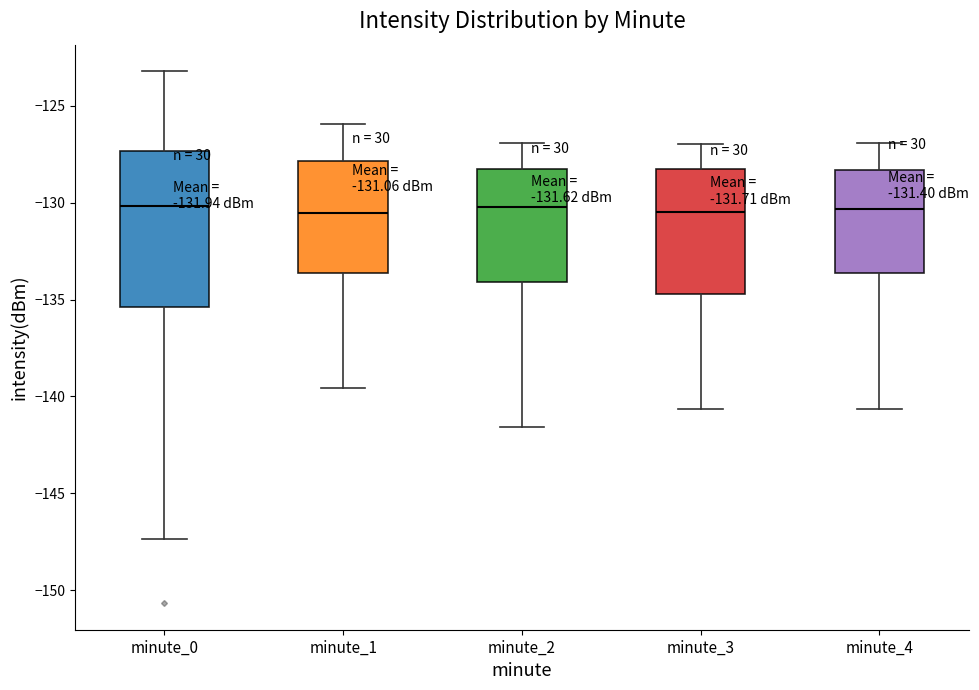

Comparing the boxes themselves (not the whiskers), which one is the tallest?

minute_0